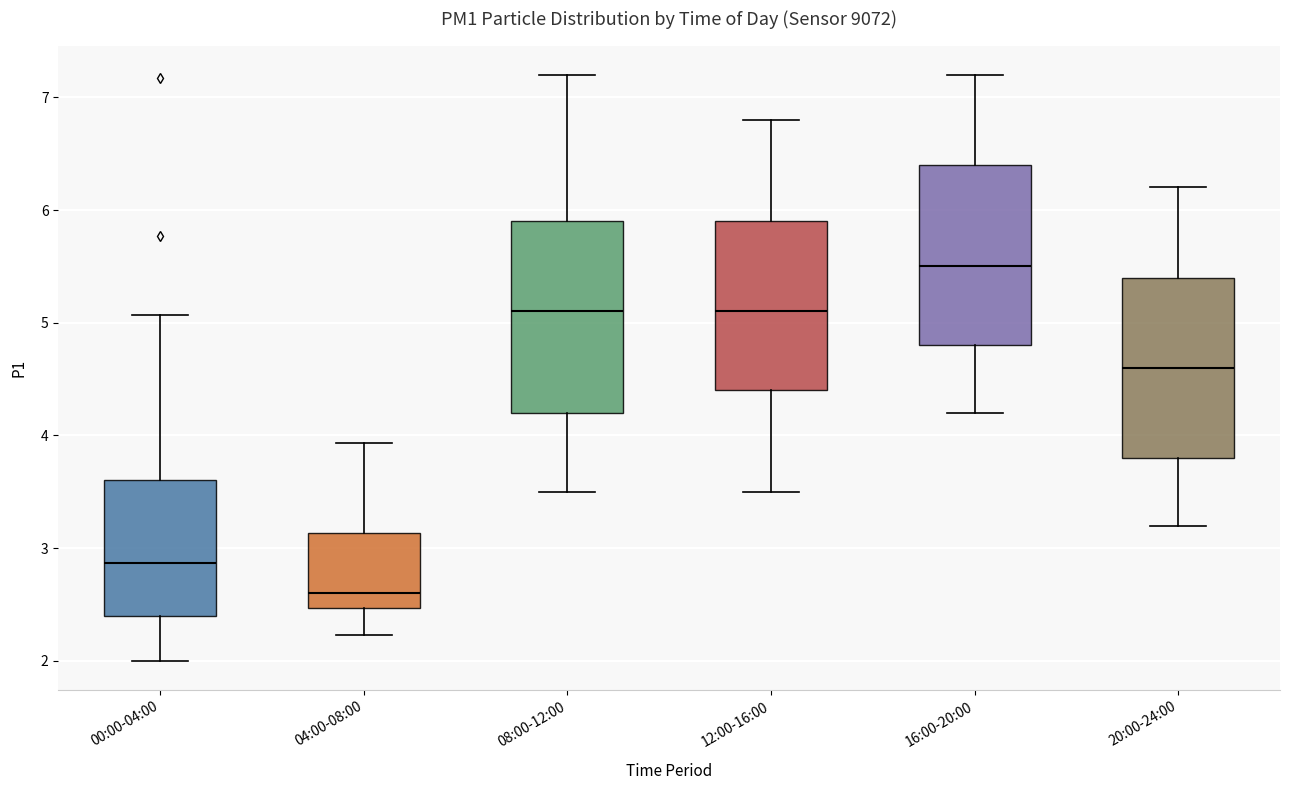

Reading left to right, transcribe this box plot: for each box, give where its median line is, the range the box spans, and where its two whiskers end, as read against the y-axis. The values are not printed on the chart, so give them approximately, as read against the axis.

00:00-04:00: median 2.9, box 2.4 to 3.6, whiskers 2.0 to 5.1
04:00-08:00: median 2.6, box 2.5 to 3.1, whiskers 2.2 to 3.9
08:00-12:00: median 5.1, box 4.2 to 5.9, whiskers 3.5 to 7.2
12:00-16:00: median 5.1, box 4.4 to 5.9, whiskers 3.5 to 6.8
16:00-20:00: median 5.5, box 4.8 to 6.4, whiskers 4.2 to 7.2
20:00-24:00: median 4.6, box 3.8 to 5.4, whiskers 3.2 to 6.2